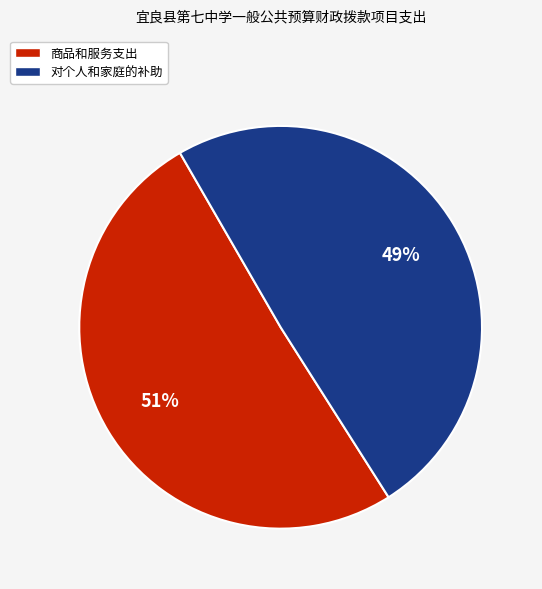

To the nearest percent, what is the average slice percentage?

50%